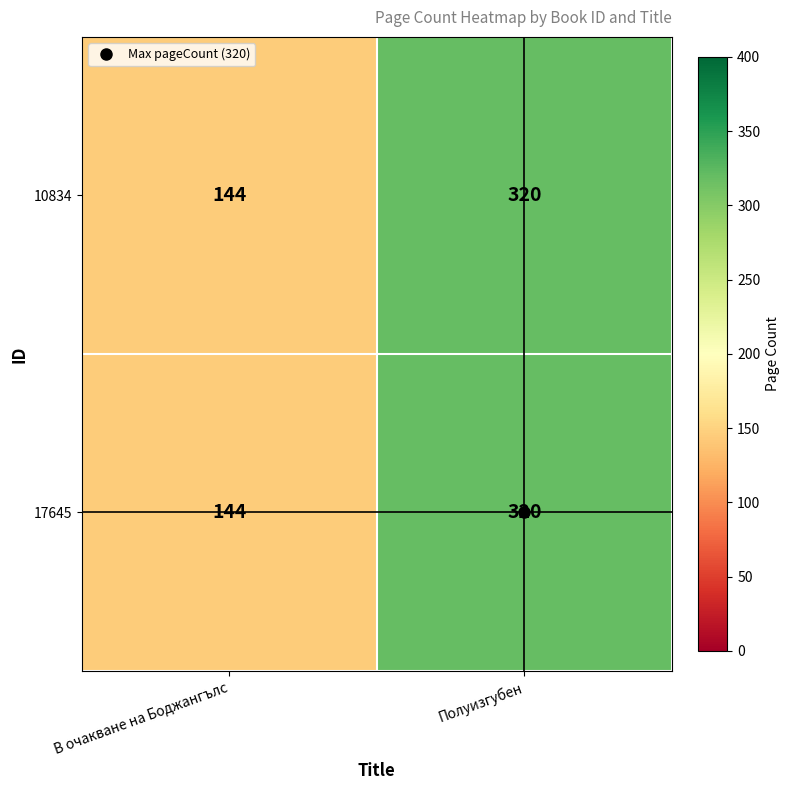

Where is 17645 nearest to the value 232?

В очакване на Боджангълс